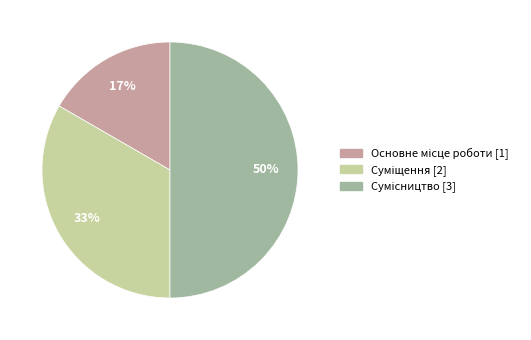

To the nearest percent, what is the average slice percentage?

33%